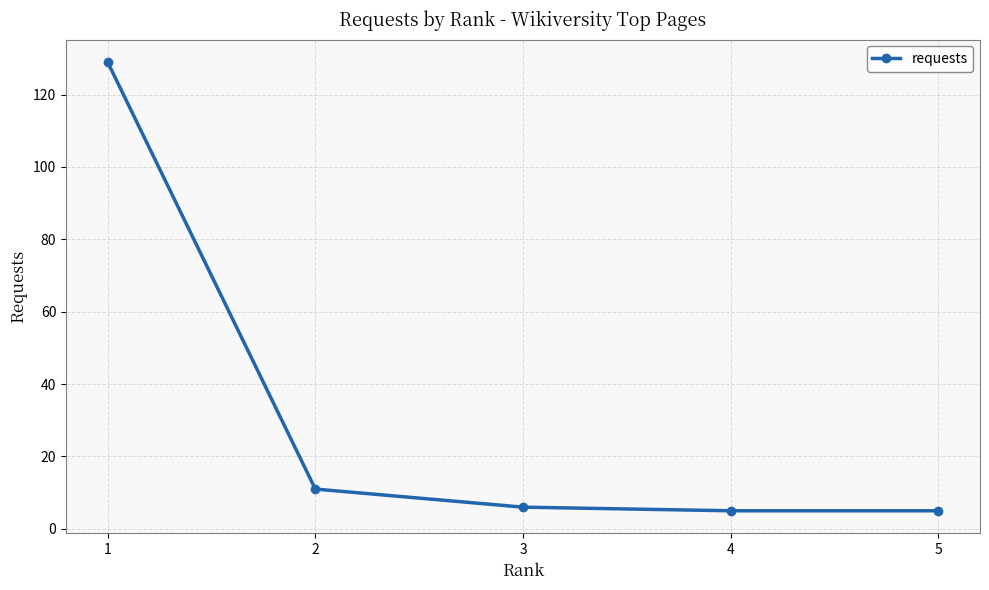

What is the sum of all values?

156